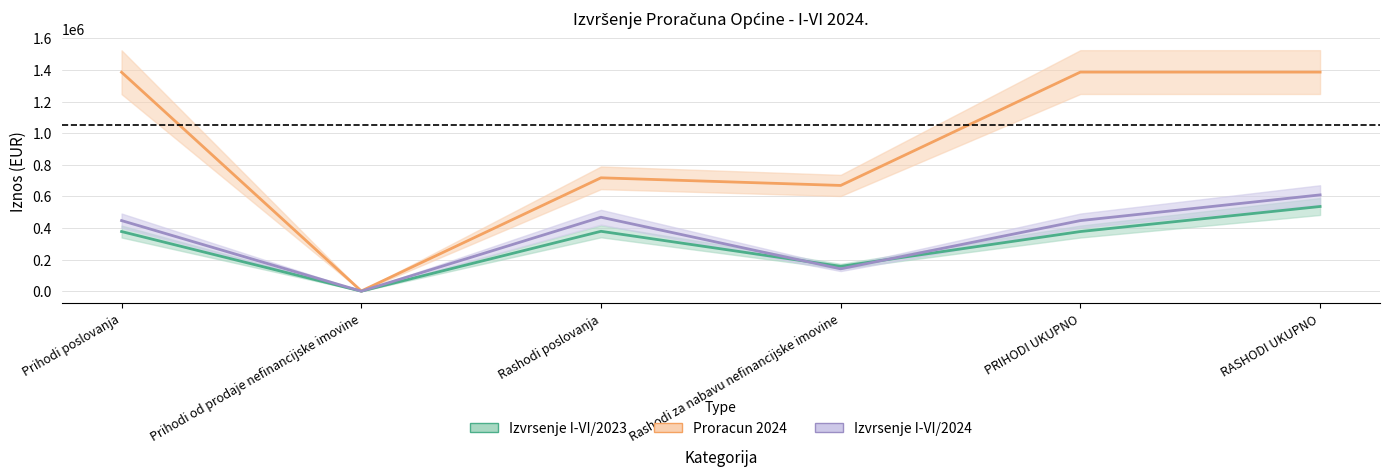

What are all the series names shown in the legend?

Izvrsenje I-VI/2023, Proracun 2024, Izvrsenje I-VI/2024